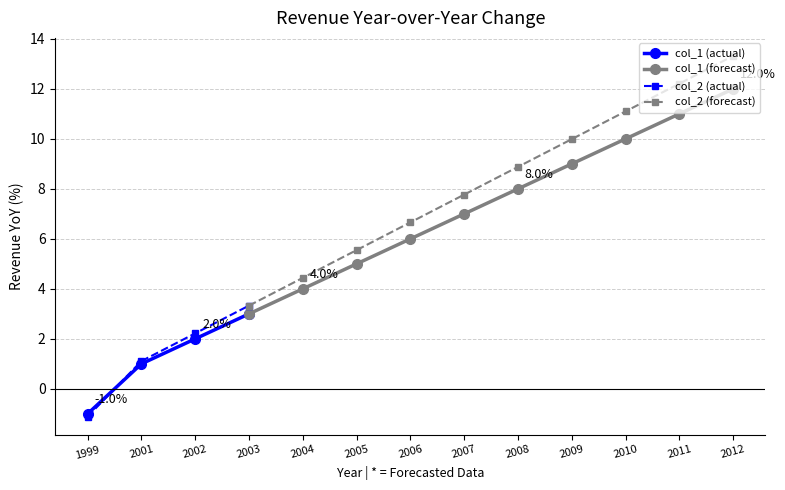

How many negative values does the col_1 series have?

1